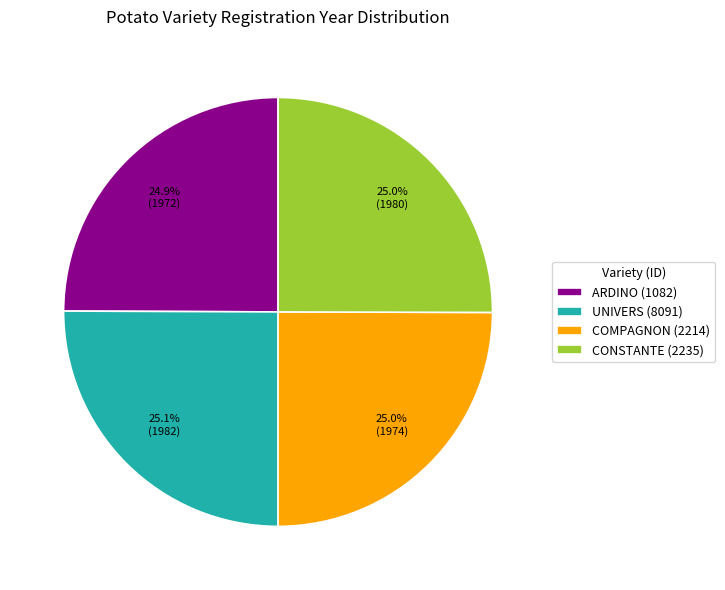

Combined, what portion of the pie is UNIVERS (8091) and ARDINO (1082)?

50.0%